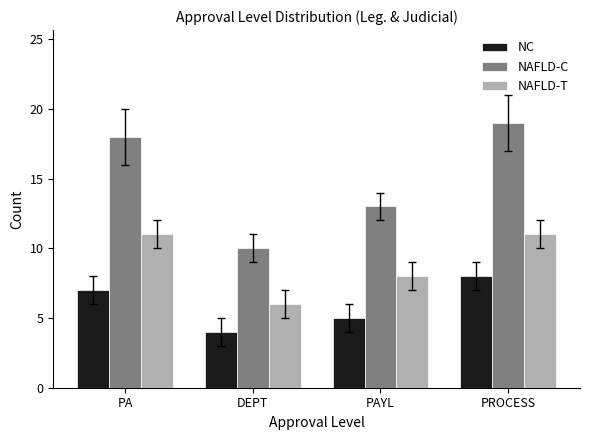

How many bars are there in total?

12